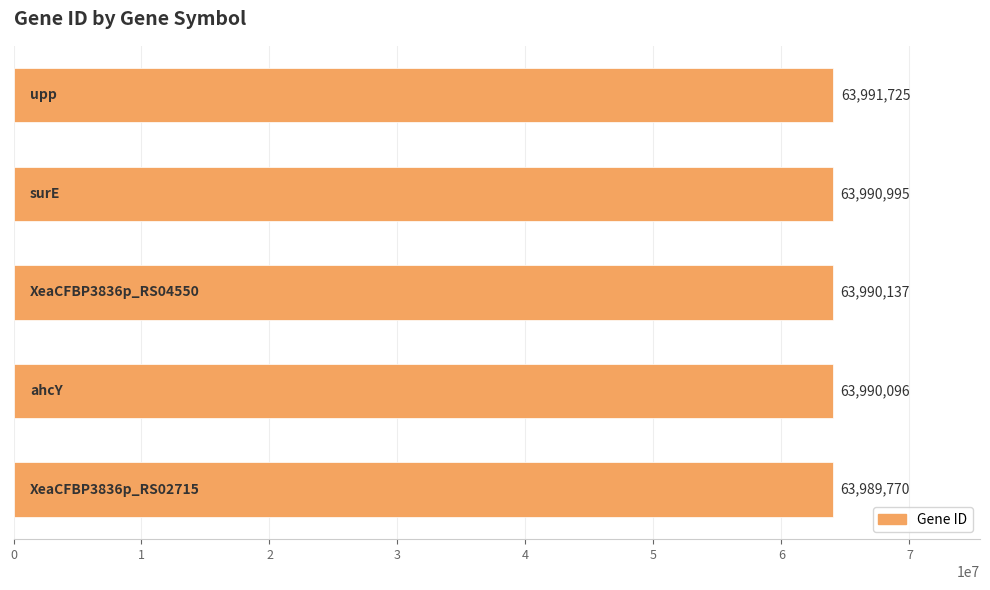

What is the greatest value displayed?

63991725